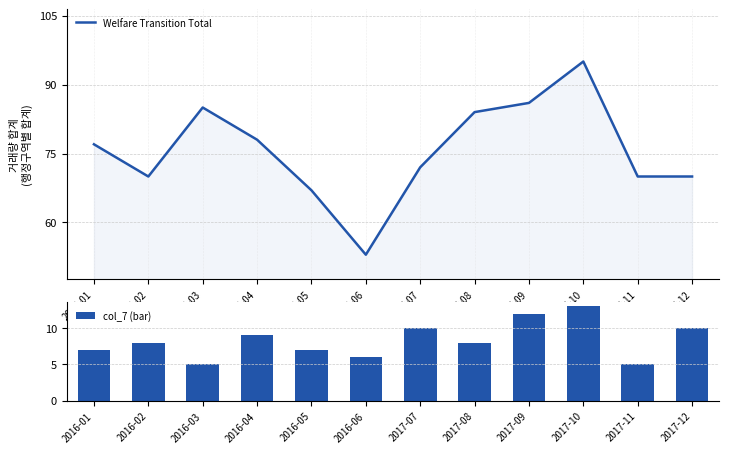

Which series changed the most between 2016-02 and 2017-10?

Welfare Transition Total